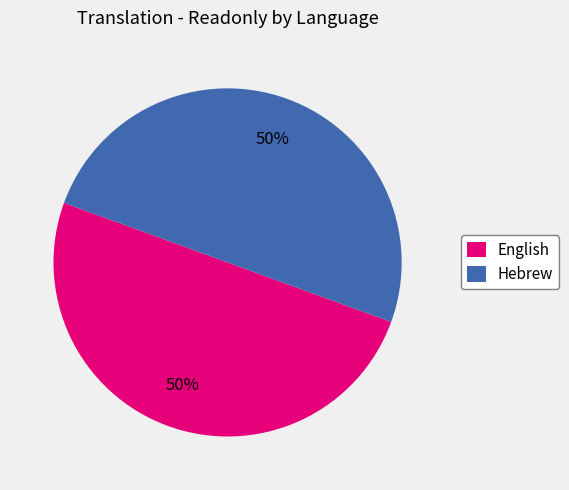

How many segments does this pie chart have?

2